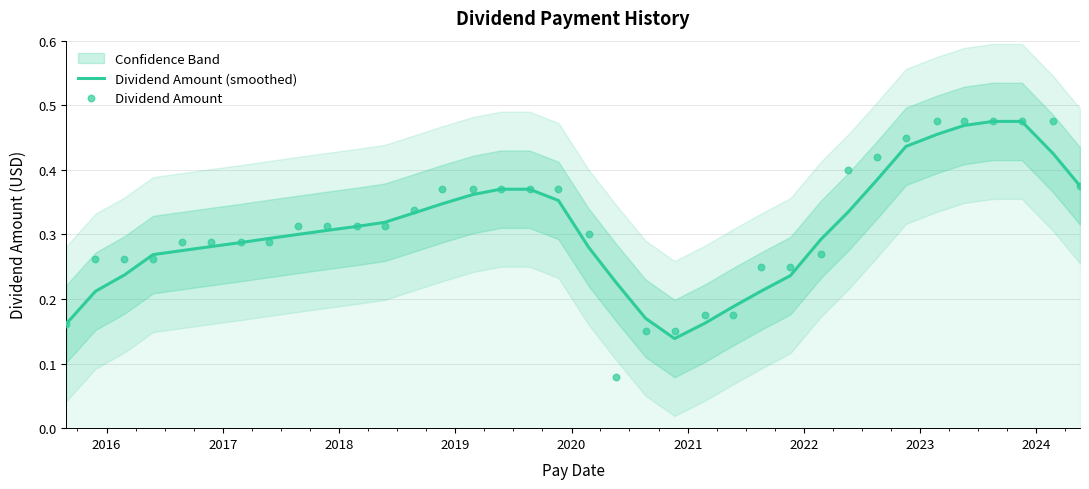

Which series has the largest Y range (max minus min)?

Dividend Amount